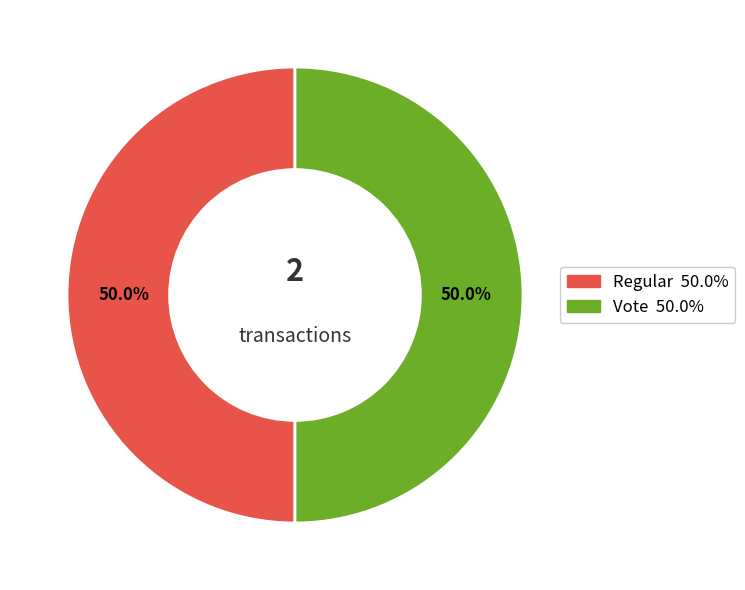

How many segments does this pie chart have?

2